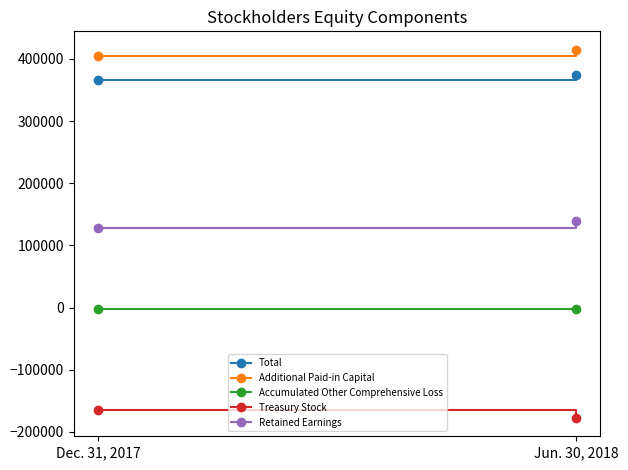

How many lines are shown in the chart?

5